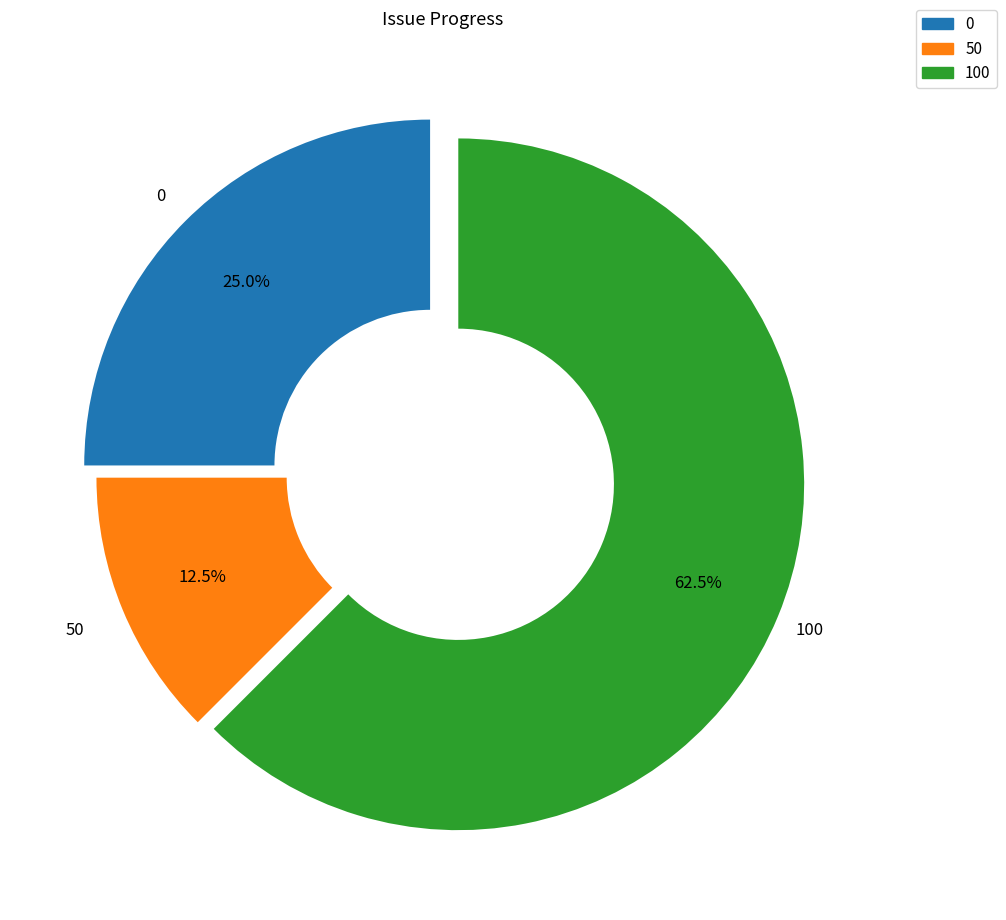

Is there any slice that represents more than half of the pie?

Yes